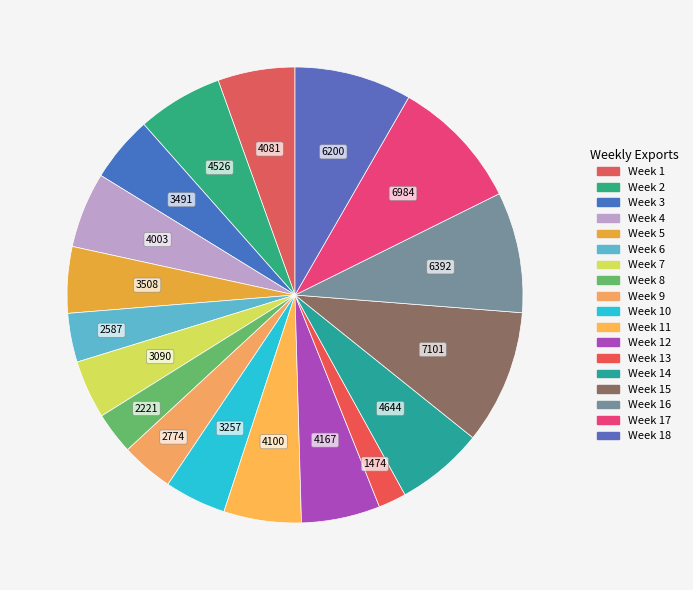

How many slices are in this pie chart?

18